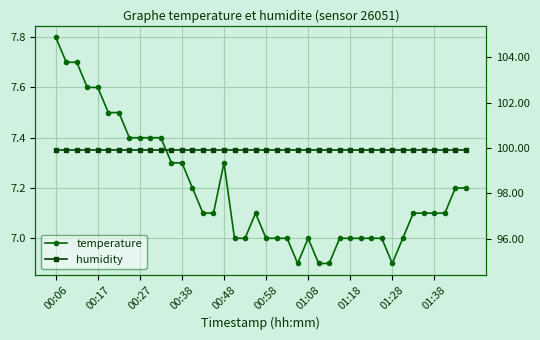

What is the difference between the highest and lowest values at 33?

92.9